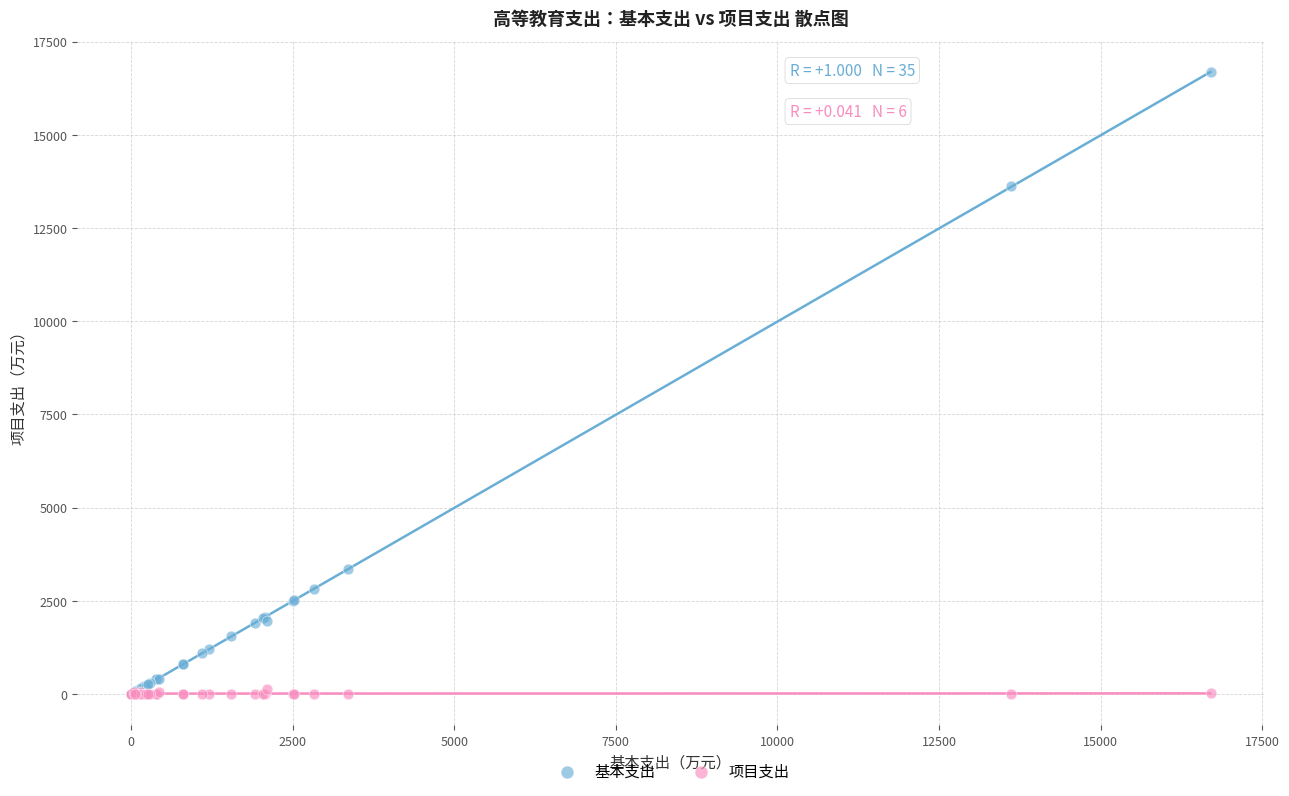

Which series reaches the maximum Y coordinate?

基本支出